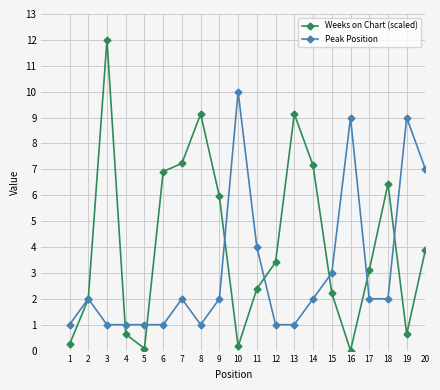

How many intersections are there between Weeks on Chart (scaled) and Peak Position?

8